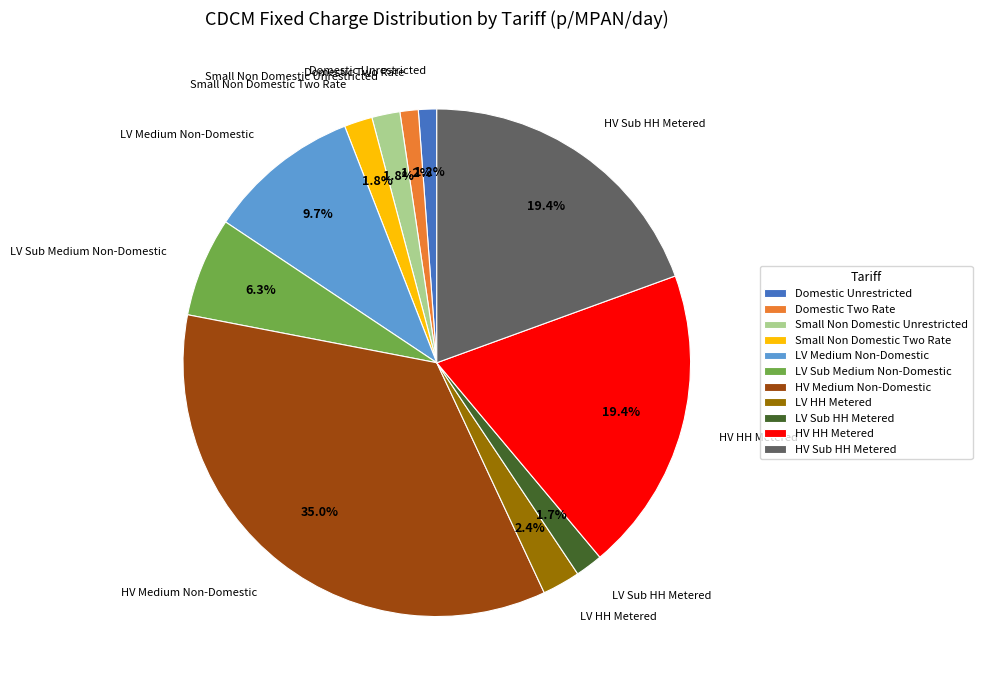

What is the largest slice in the pie chart?

HV Medium Non-Domestic